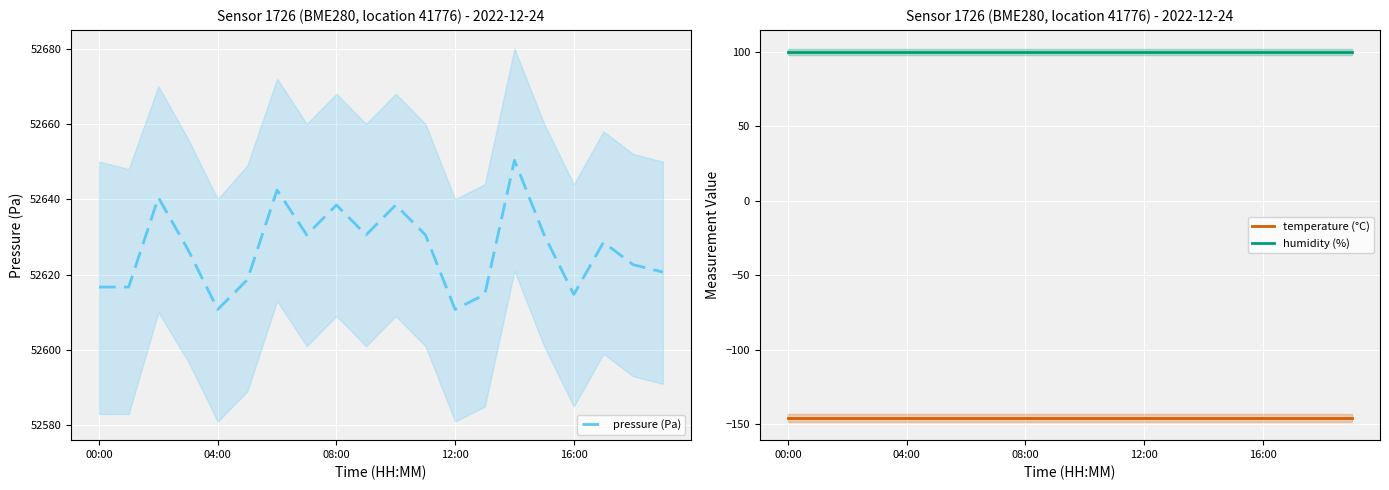

True or false: pressure (Pa) and humidity (%) cross at least once.

False